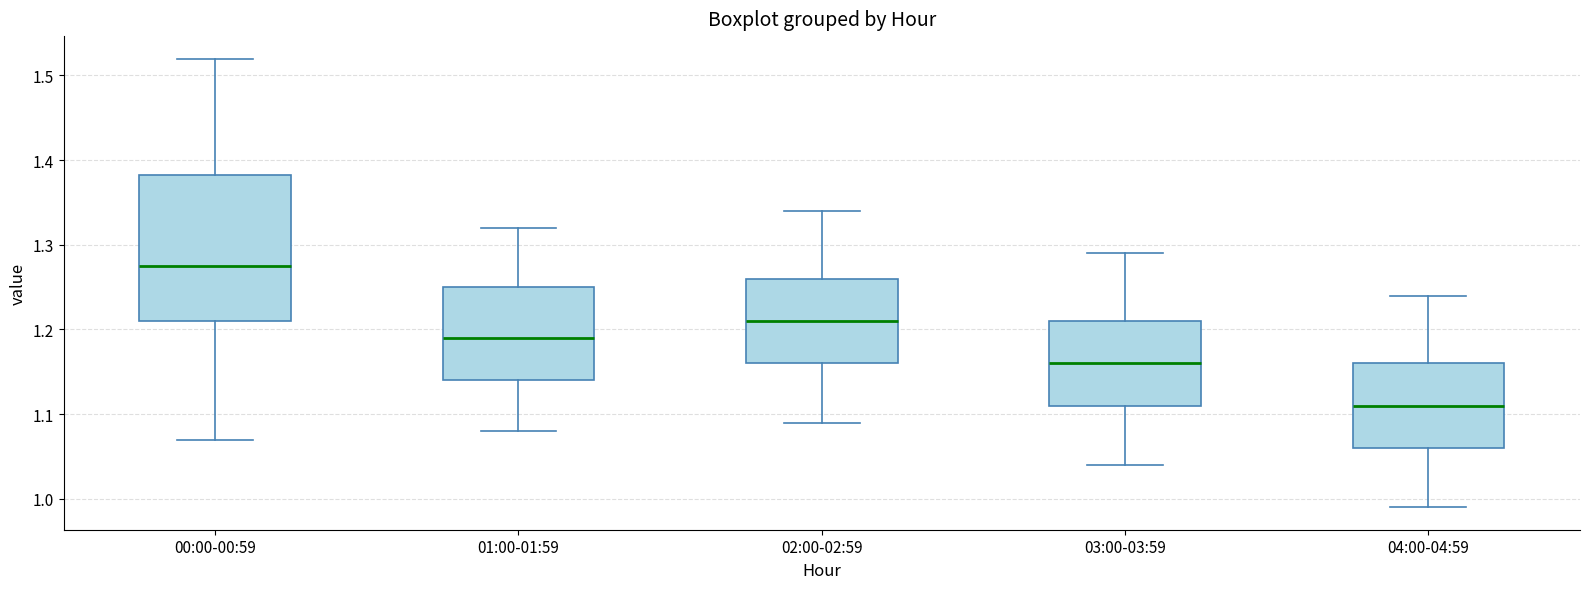

Reading left to right, read every box against the y-axis: the position of its median line, the range the box covers, and the ends of its whiskers. The values are not printed on the chart, so give them approximately, as read against the axis.

00:00-00:59: median 1.28, box 1.21 to 1.38, whiskers 1.07 to 1.52
01:00-01:59: median 1.19, box 1.14 to 1.25, whiskers 1.08 to 1.32
02:00-02:59: median 1.21, box 1.16 to 1.26, whiskers 1.09 to 1.34
03:00-03:59: median 1.16, box 1.11 to 1.21, whiskers 1.04 to 1.29
04:00-04:59: median 1.11, box 1.06 to 1.16, whiskers 0.99 to 1.24